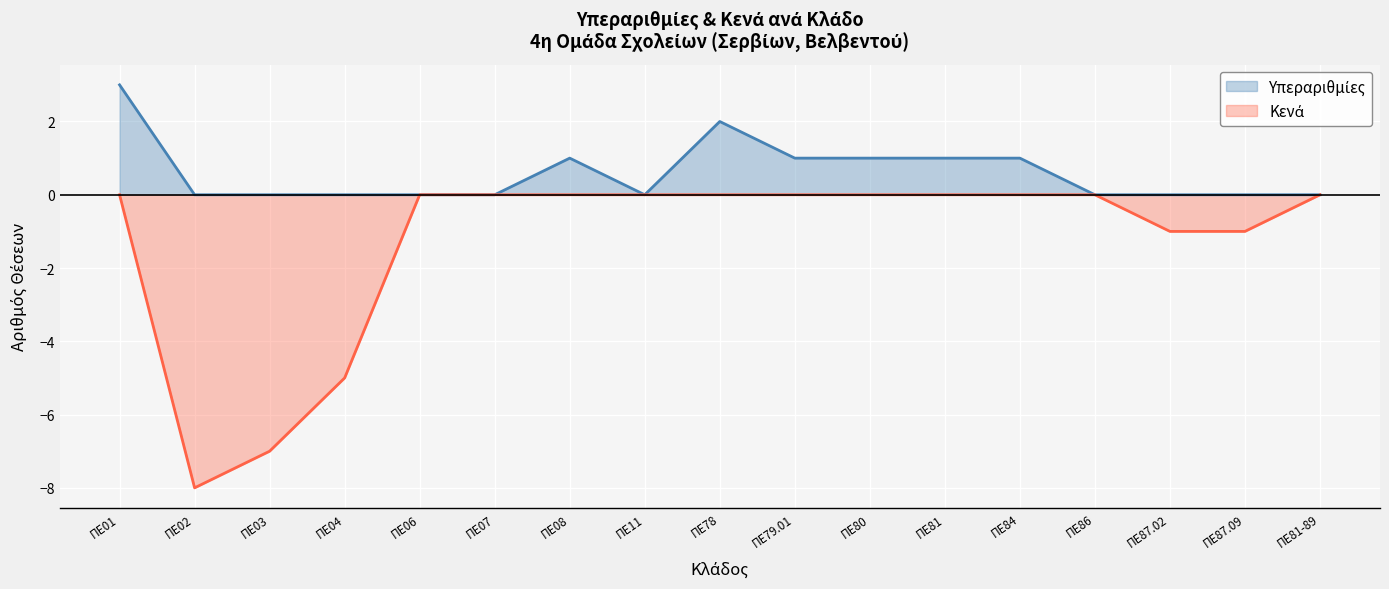

Reading left to right, what are all the values shown in this chart?

Υπεραριθμίες: 3	0	0	0	0	0	1	0	2	1	1	1	1	0	0	0	0
Κενά: 0	-8	-7	-5	0	0	0	0	0	0	0	0	0	0	-1	-1	0